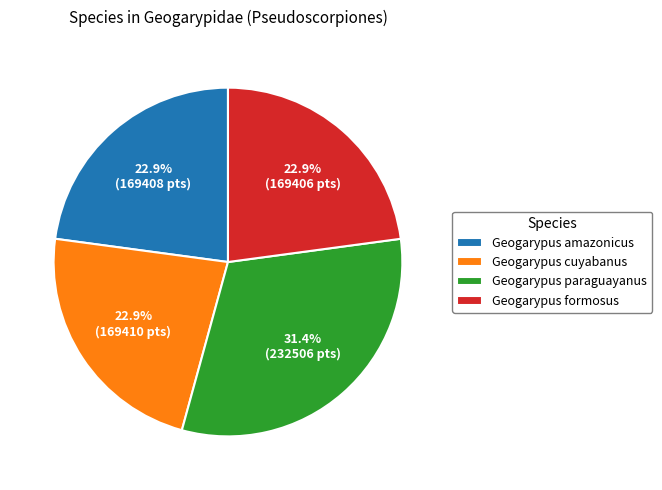

Is it true that Geogarypus formosus is 17% of the pie?

False